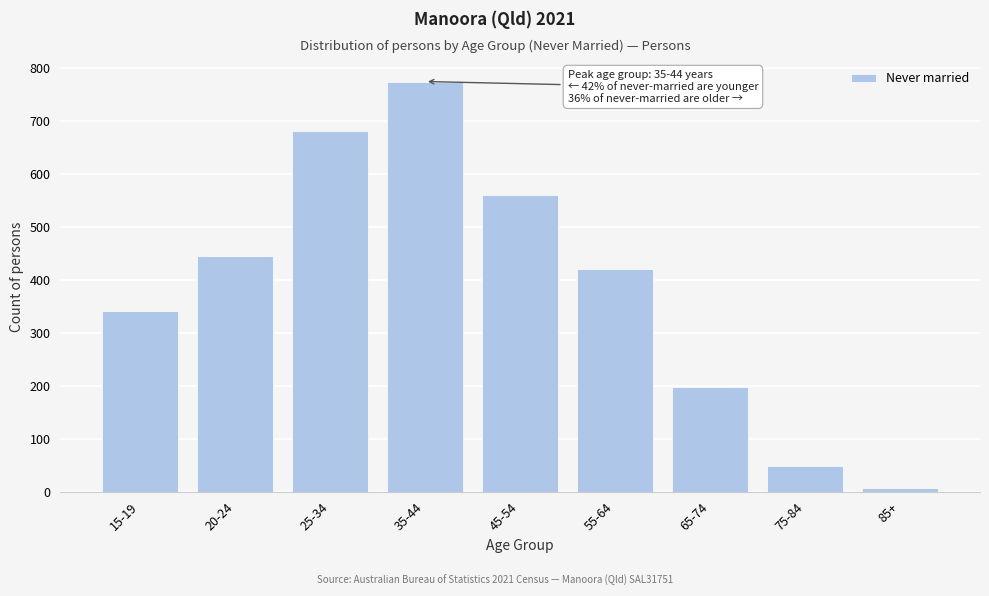

Reading right to left, transcribe all the data shown in this chart.

85+=7	75-84=49	65-74=198	55-64=421	45-54=559	35-44=774	25-34=680	20-24=445	15-19=341